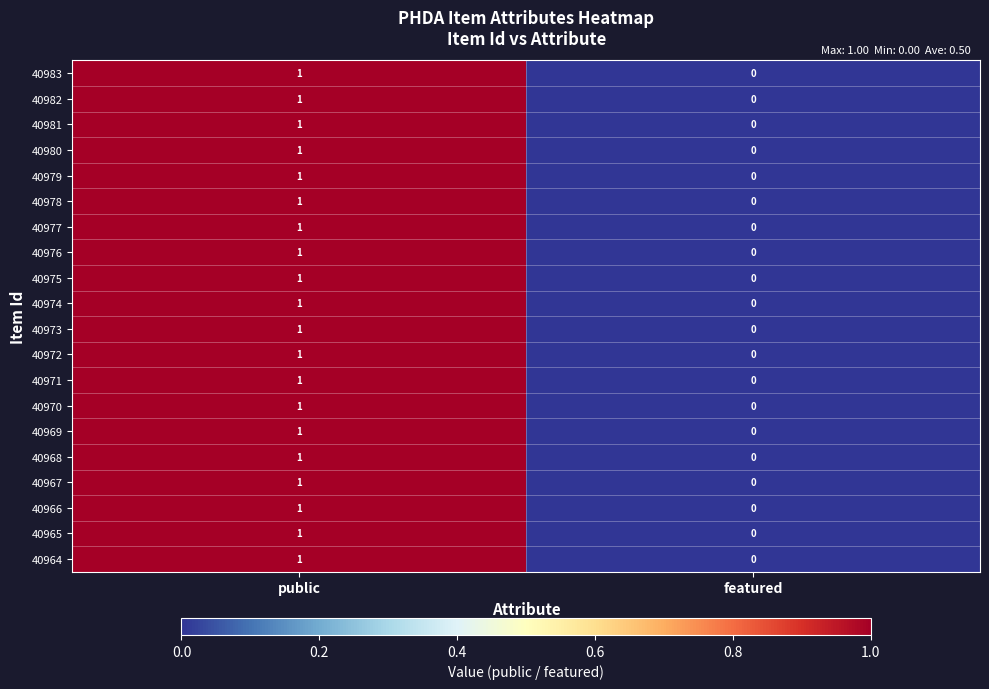

The value of 40980 at featured is 0. True or false?

True